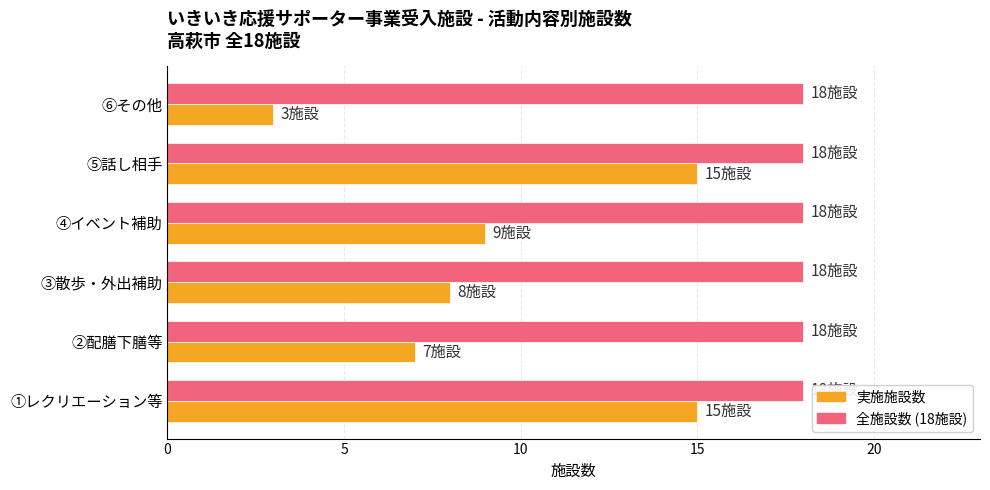

What is the total value across all series at ④イベント補助?

27